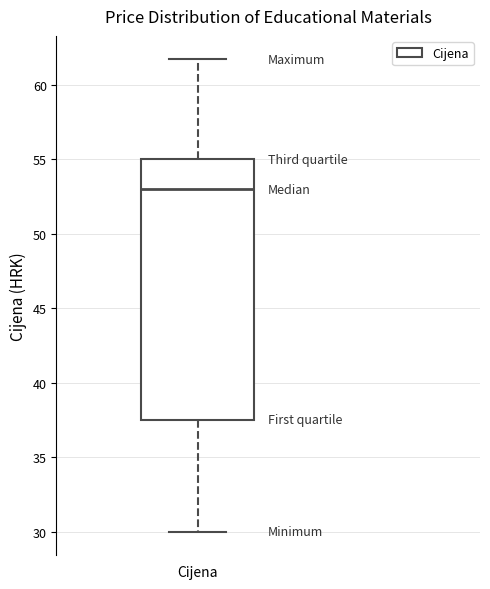

Where is the upper edge of the box for Cijena on the y-axis? The values are not printed on the chart, so give them approximately, as read against the axis.

55.0